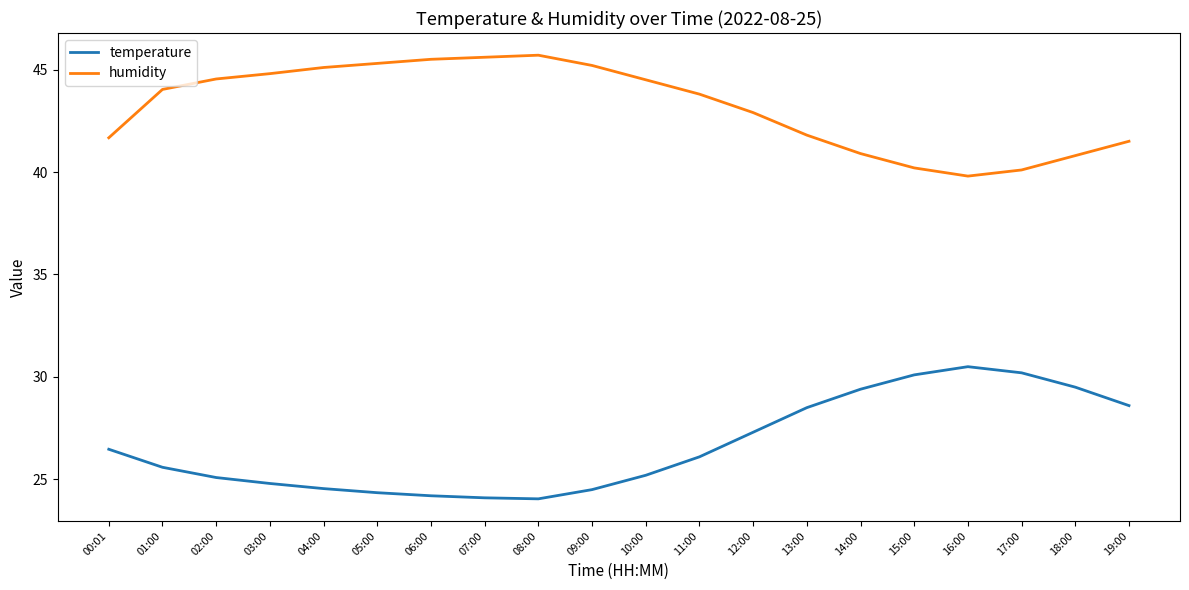

Rank the series by their average value, from lowest to highest.

temperature, humidity